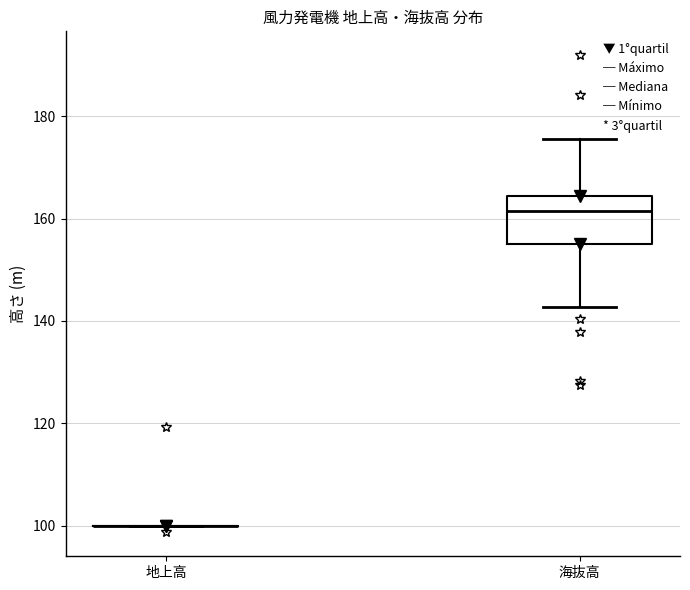

Which box is the tallest, from its lower edge to its upper edge?

海抜高